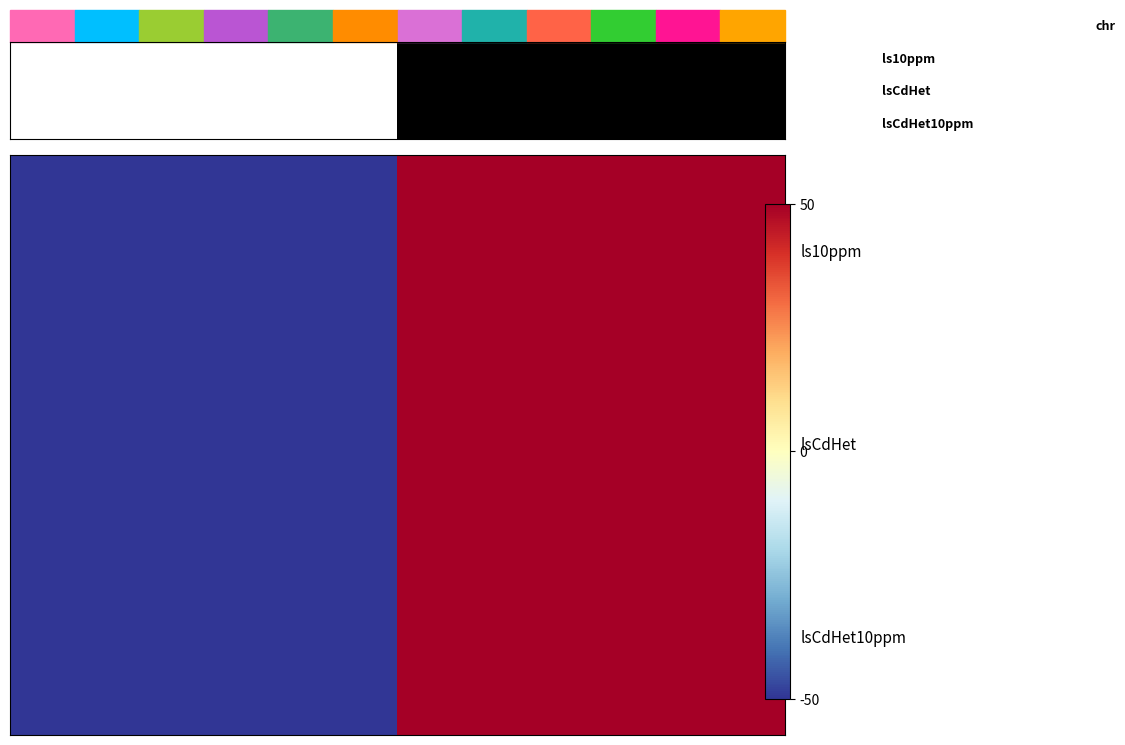

True or false: row_0 has a value of 50.0 at 1.

True